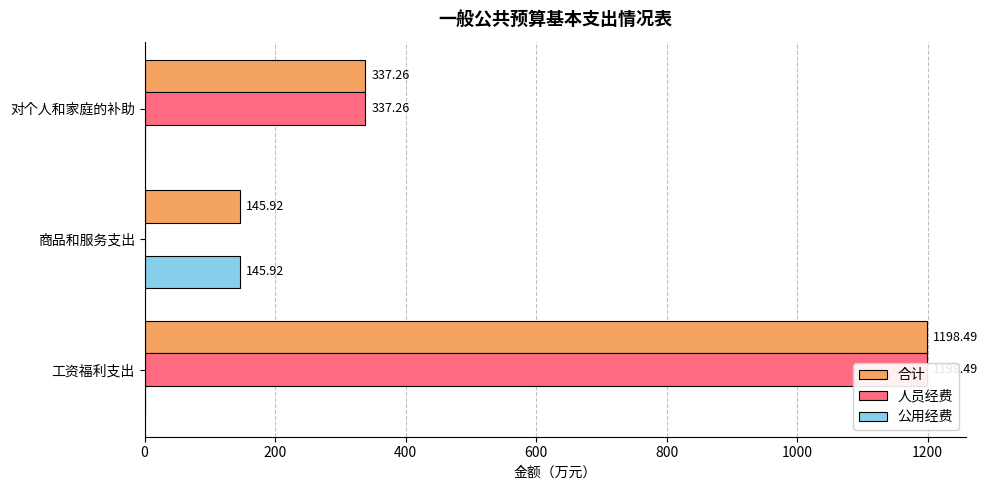

What is the difference between the 人员经费 values at 200 and 0?

1198.5